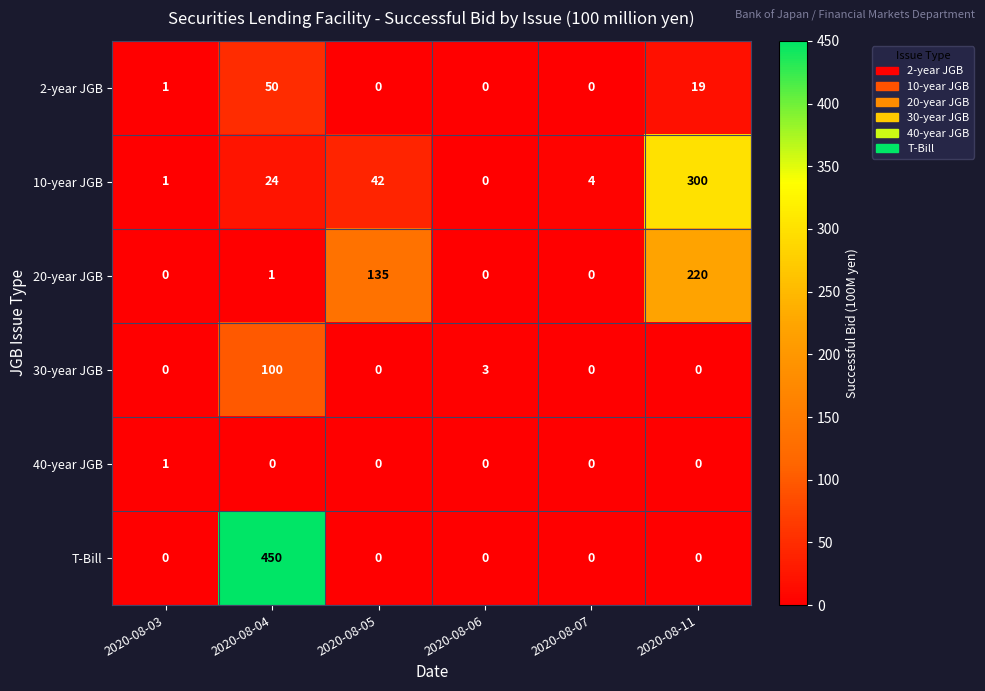

Which series has the widest spread of values?

T-Bill